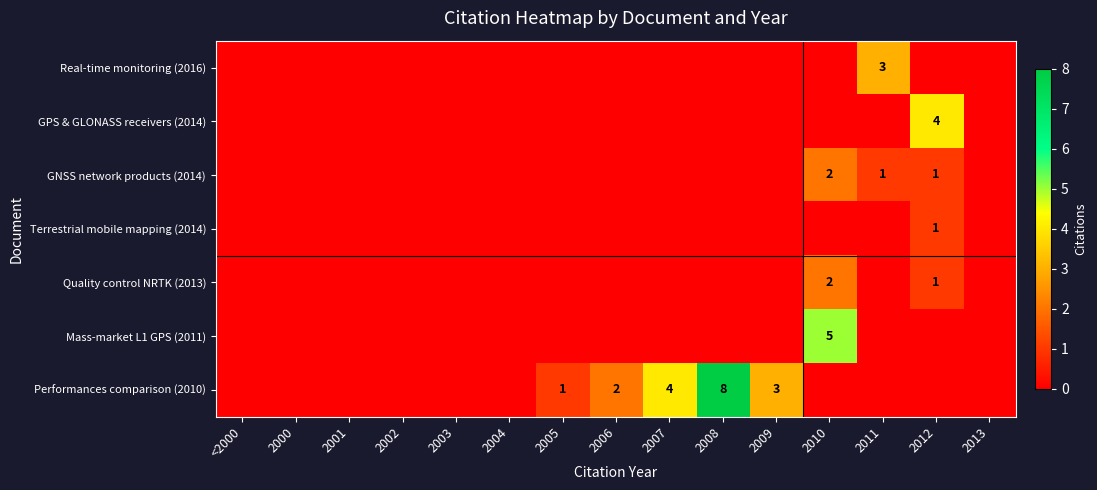

Which category has the highest value in the row_0 series?

2011